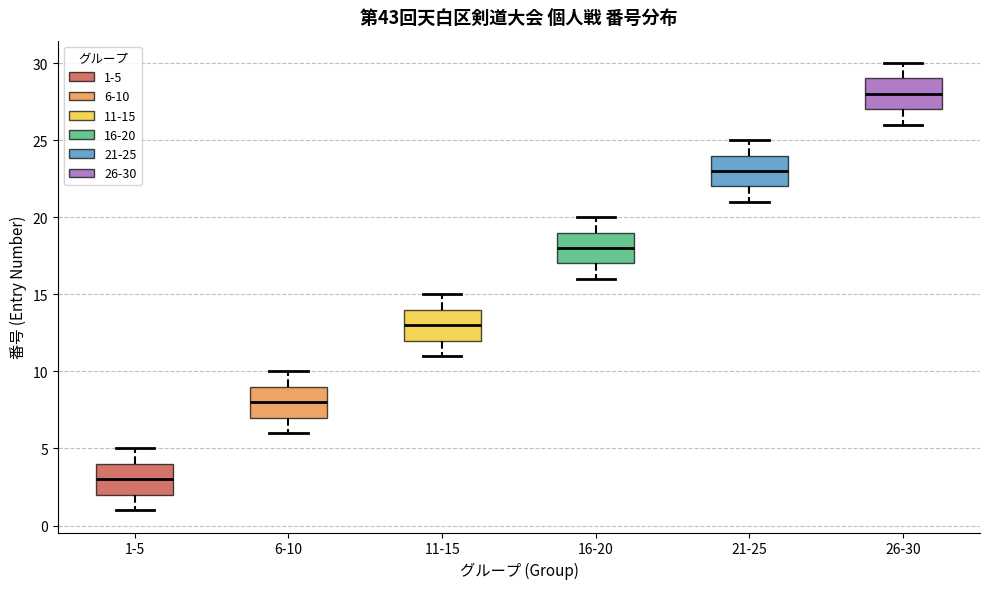

Which box's median line is the highest?

26-30